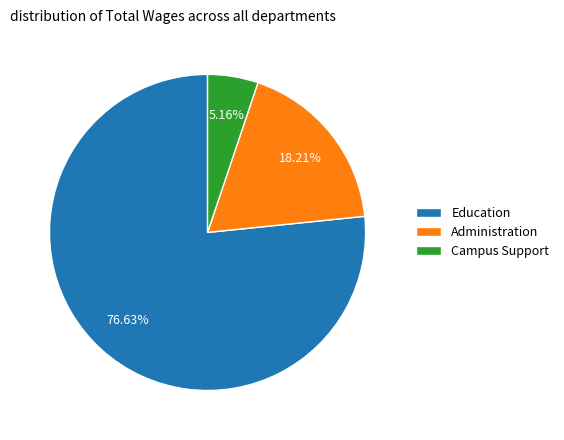

To the nearest percent, what is the average slice percentage?

33%